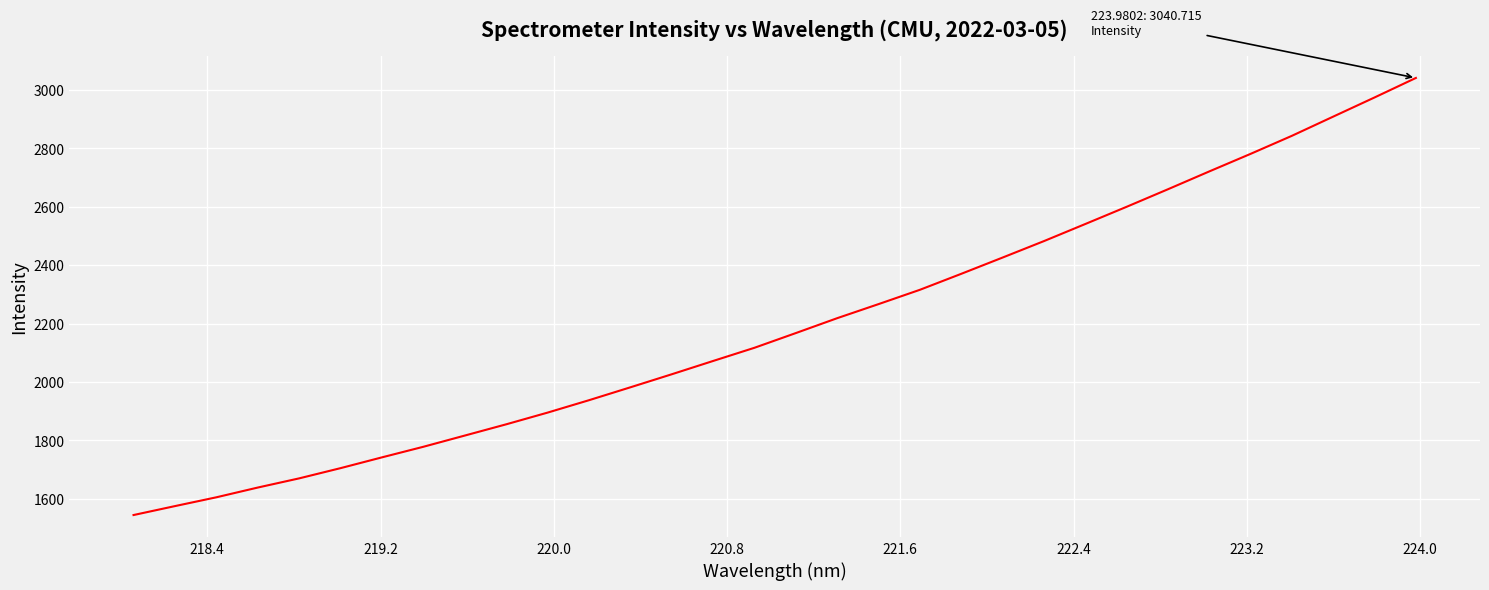

True or false: the data has more than 2 interior local peaks.

False